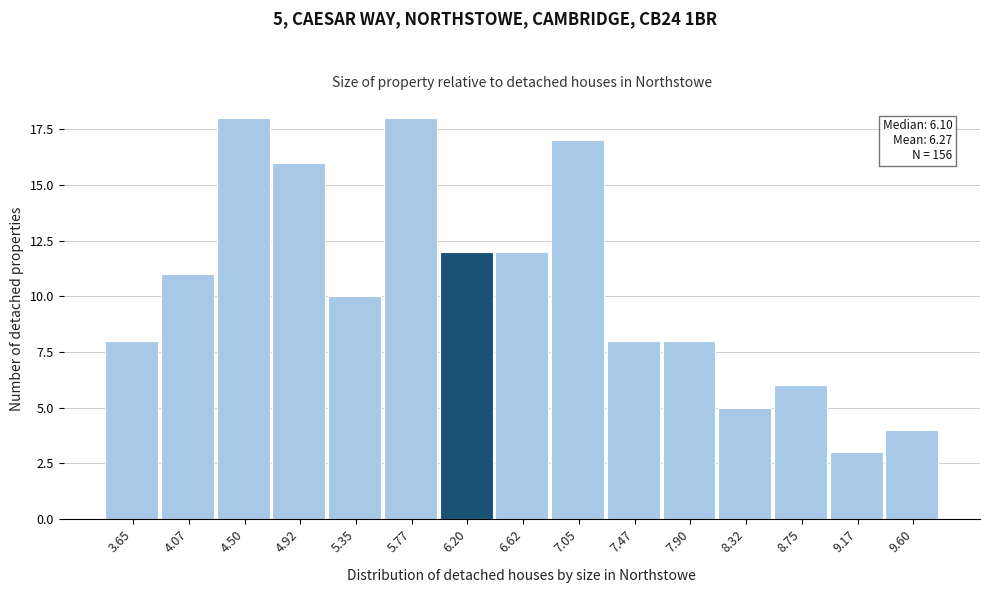

Reading left to right, what are all the values shown in this chart?

8	11	18	16	10	18	12	12	17	8	8	5	6	3	4